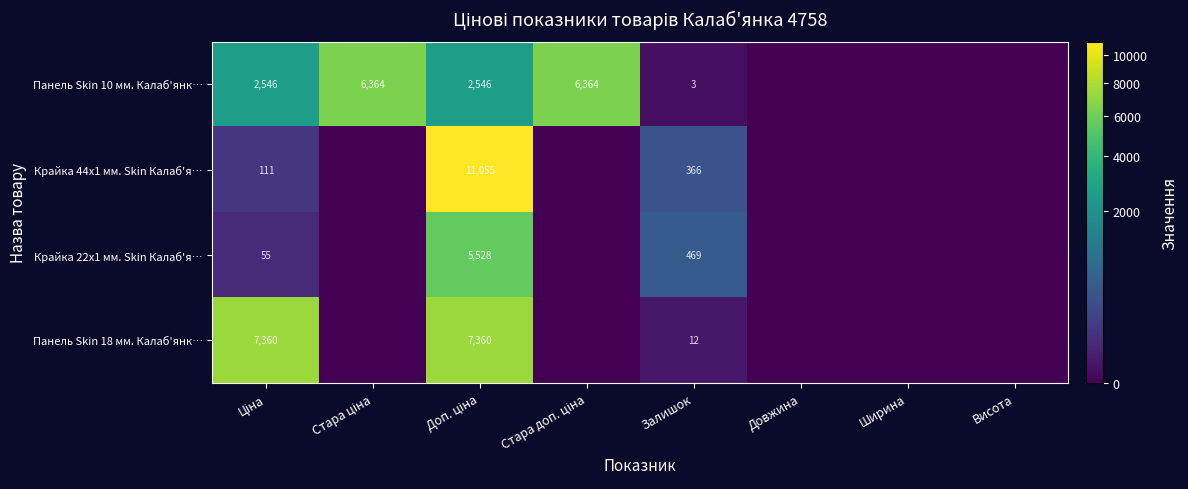

True or false: Панель Skin 18 мм. Калаб'янк… has a value of 12 at Залишок.

True